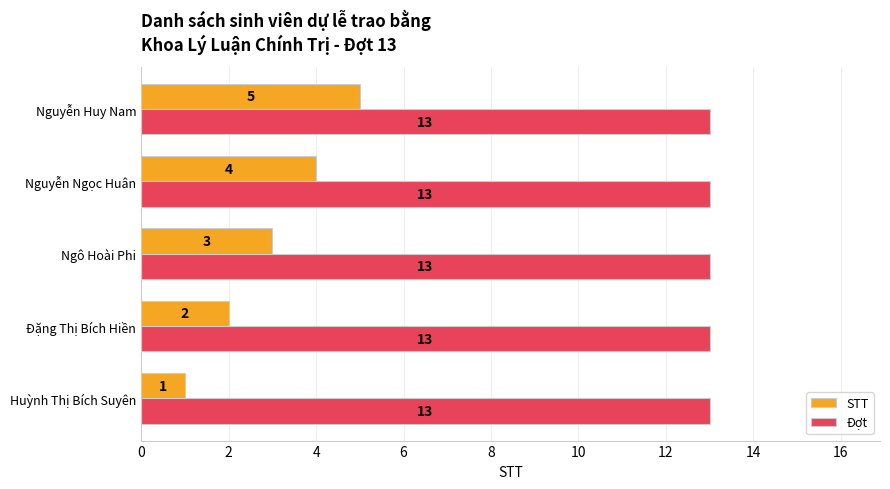

What is the sum of all STT values?

15